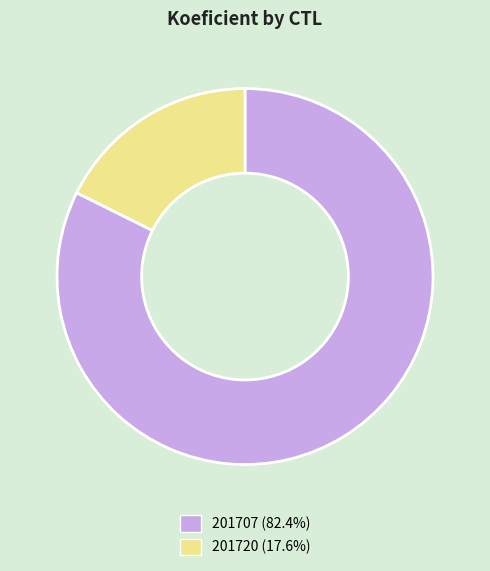

Is 201720 the majority of the pie?

No